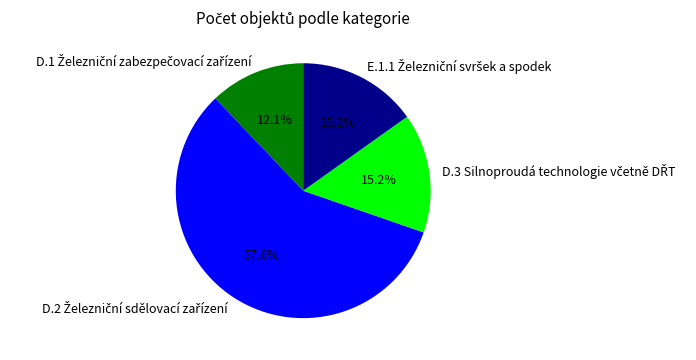

Is there a majority slice in this chart?

Yes